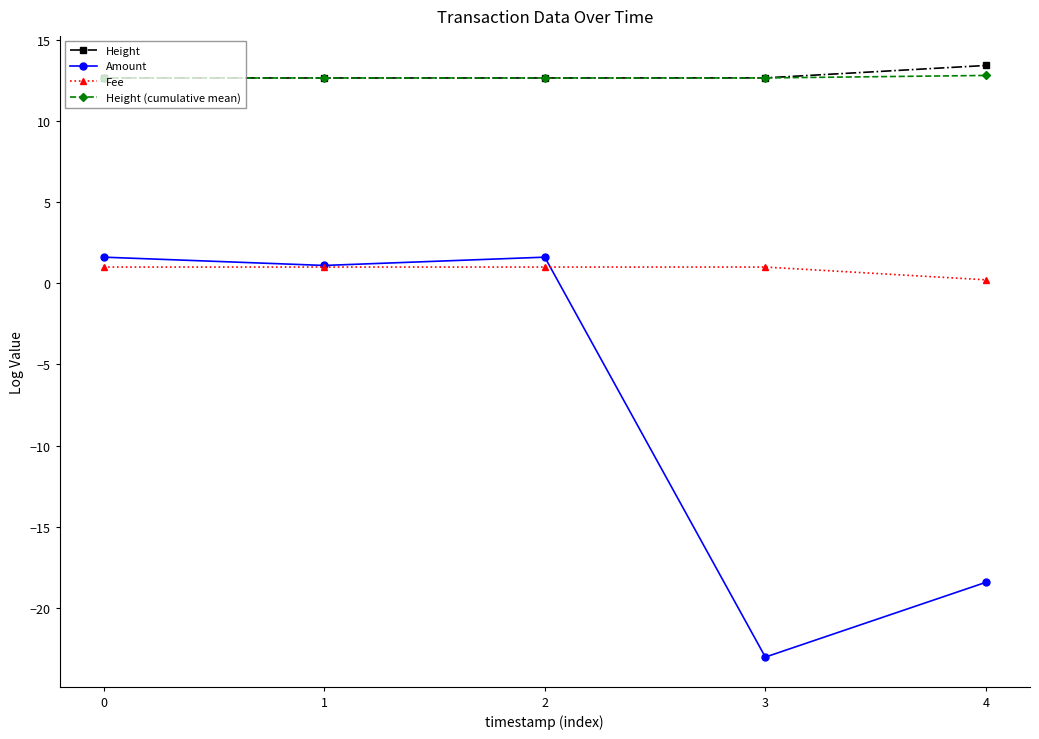

What is the total value across all series at 4?

8.0